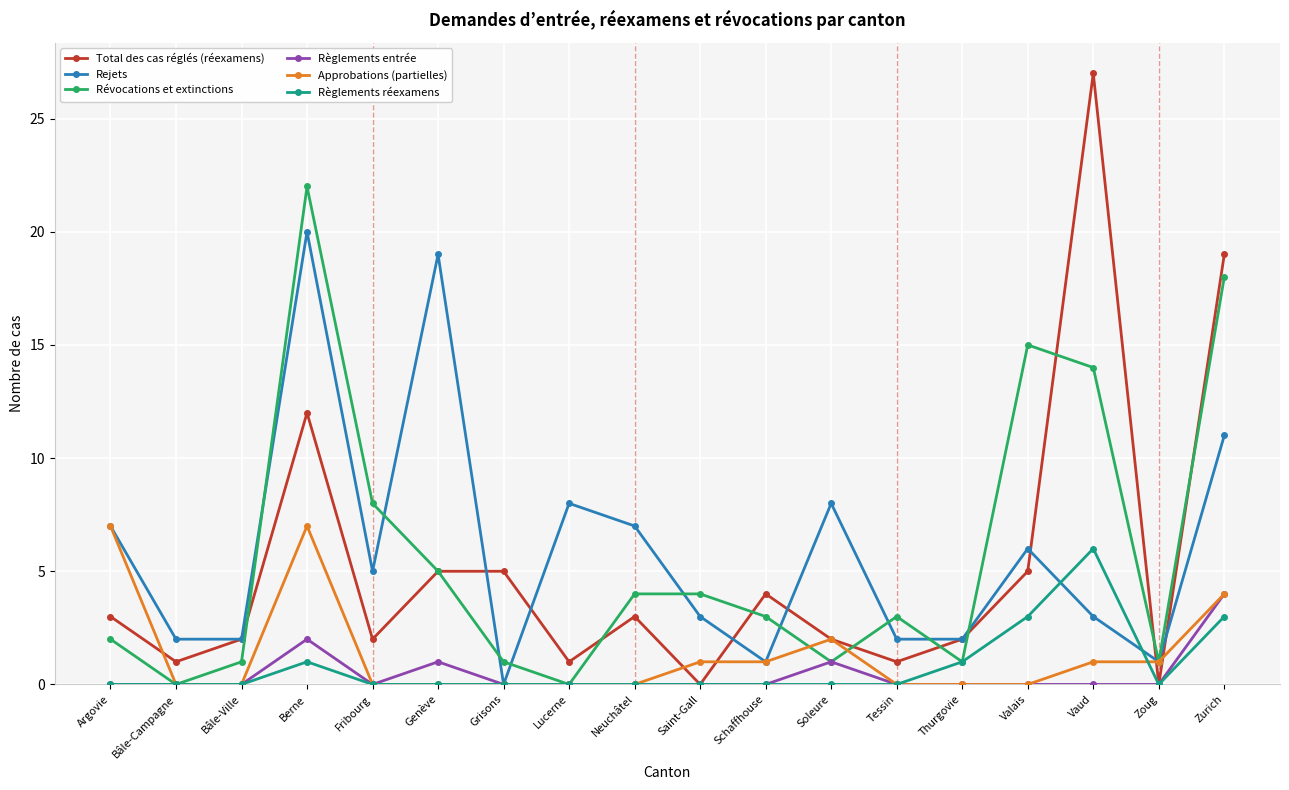

Does the chart display data point markers on the line(s)?

Yes